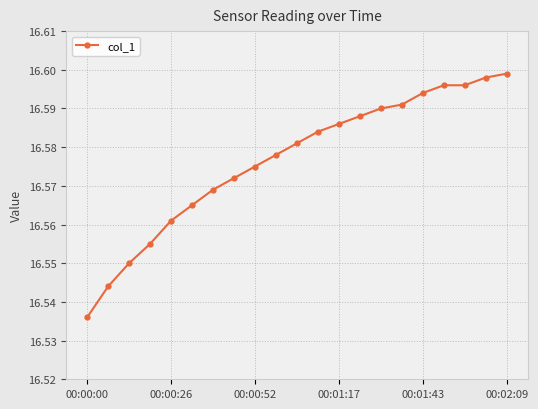

Count the values in the range 16 to 17.

21